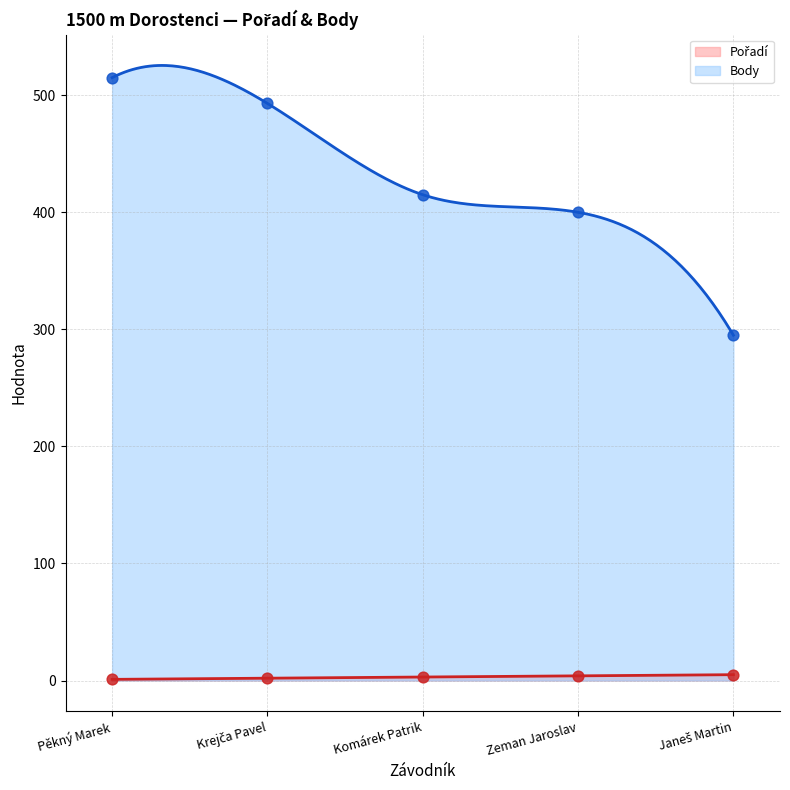

Which series has the largest Y range (max minus min)?

Body